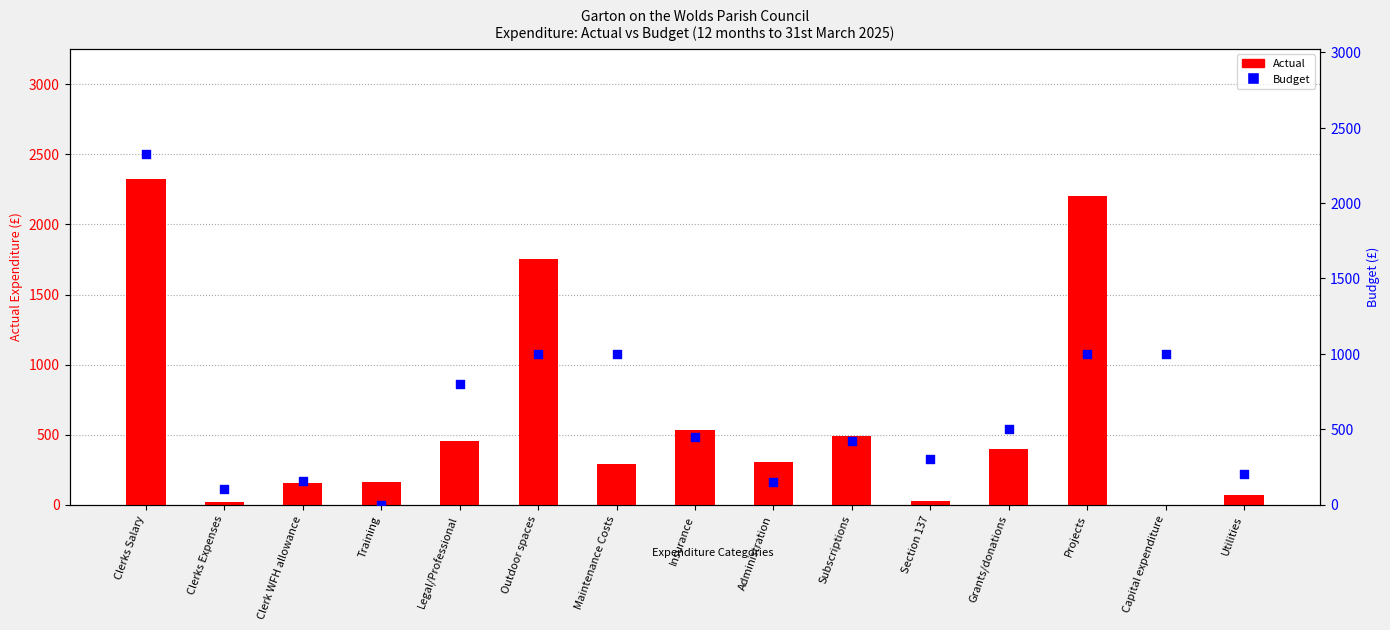

Which series has the largest total across all categories?

Budget